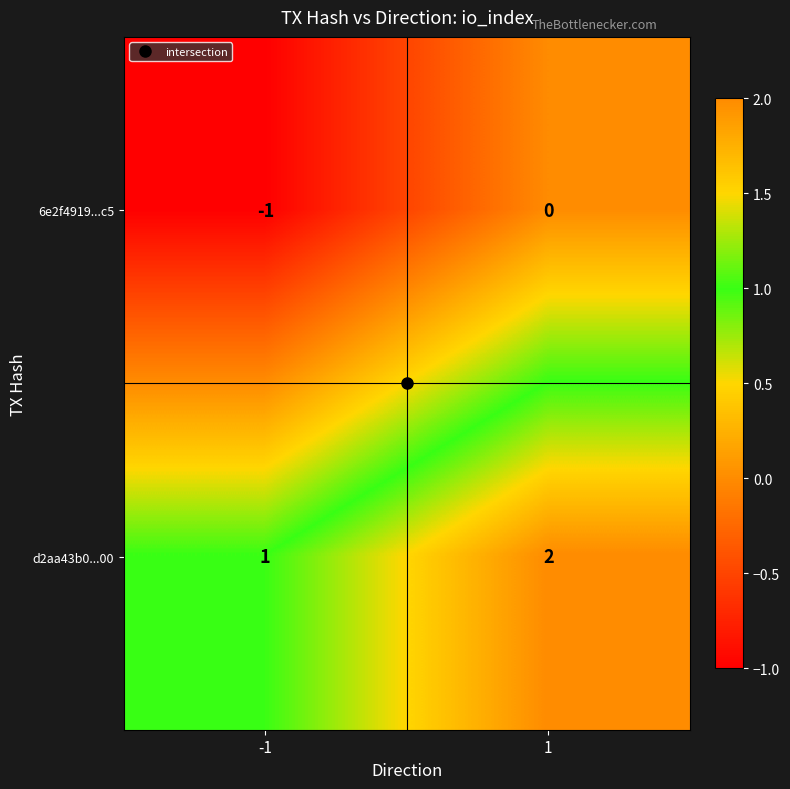

What is the sum of the d2aa43b0...00 values at 1 and -1?

3